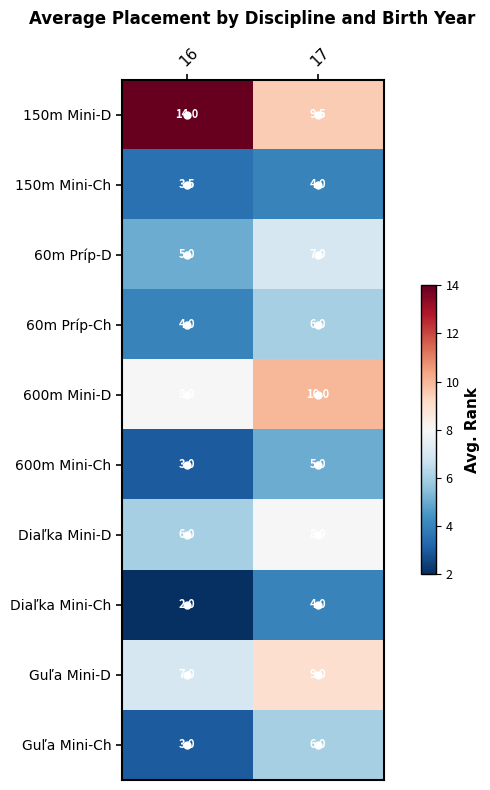

True or false: 600m Mini-Ch has a value of 3.0 at 16.

True